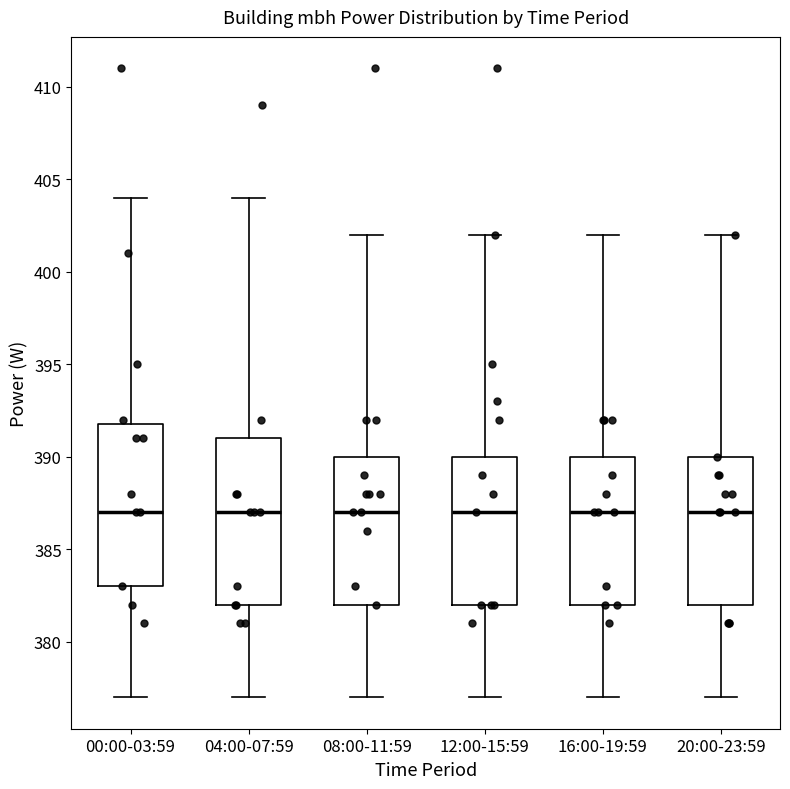

Reading left to right, transcribe this box plot: for each box, give where its median line is, the range the box spans, and where its two whiskers end, as read against the y-axis. The values are not printed on the chart, so give them approximately, as read against the axis.

00:00-03:59: median 387, box 383 to 392, whiskers 377 to 404
04:00-07:59: median 387, box 382 to 391, whiskers 377 to 404
08:00-11:59: median 387, box 382 to 390, whiskers 377 to 402
12:00-15:59: median 387, box 382 to 390, whiskers 377 to 402
16:00-19:59: median 387, box 382 to 390, whiskers 377 to 402
20:00-23:59: median 387, box 382 to 390, whiskers 377 to 402